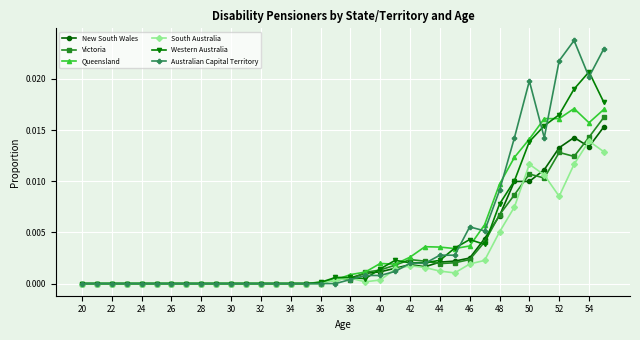

Which series has the widest spread of values?

Australian Capital Territory